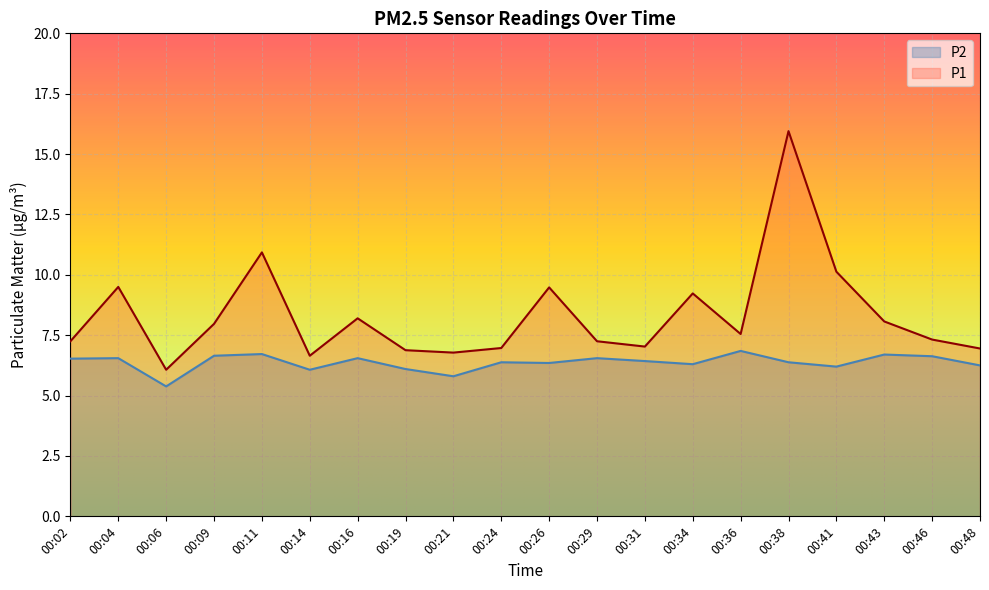

What is the difference between the highest and lowest values at 00:16?

1.6